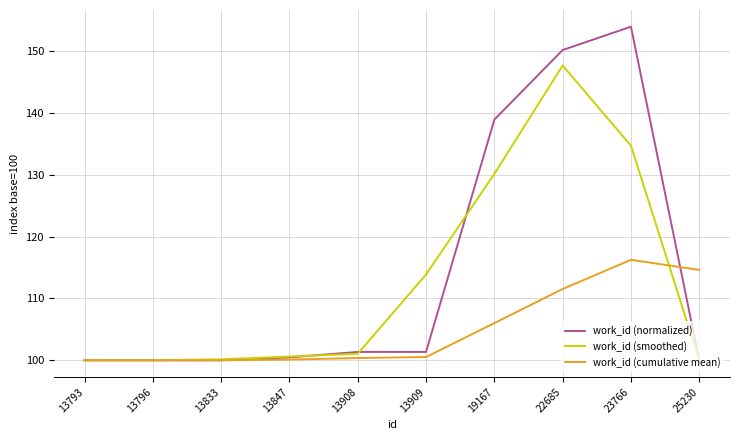

Is this an area chart (filled region under the line)?

No